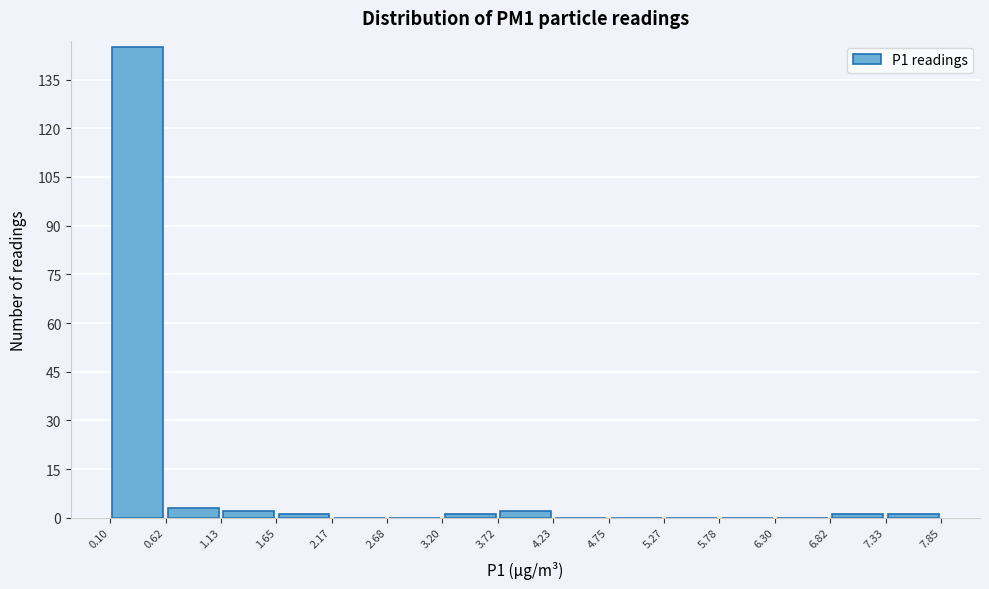

What is the height of the bar covering 3.72 to 4.23 on the x-axis? The values are not printed on the chart, so give them approximately, as read against the axis.

2